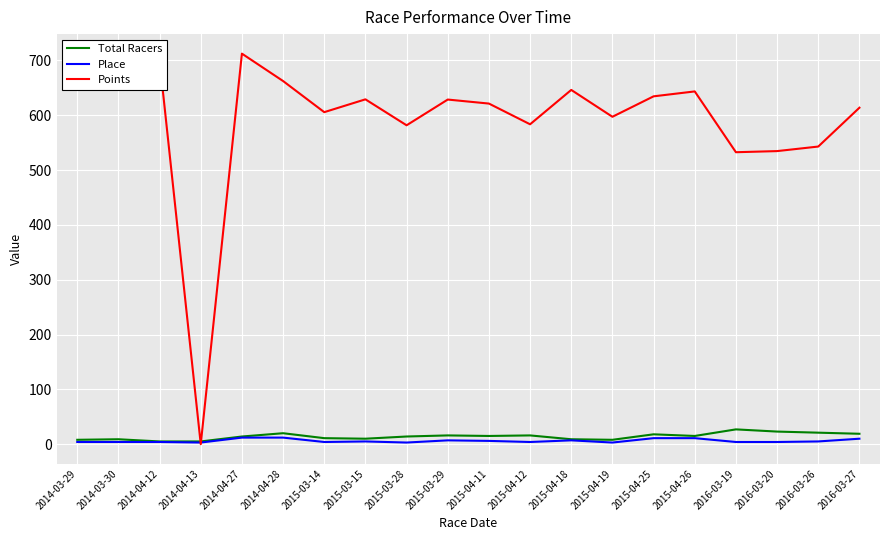

Count the number of categories in the chart.

20